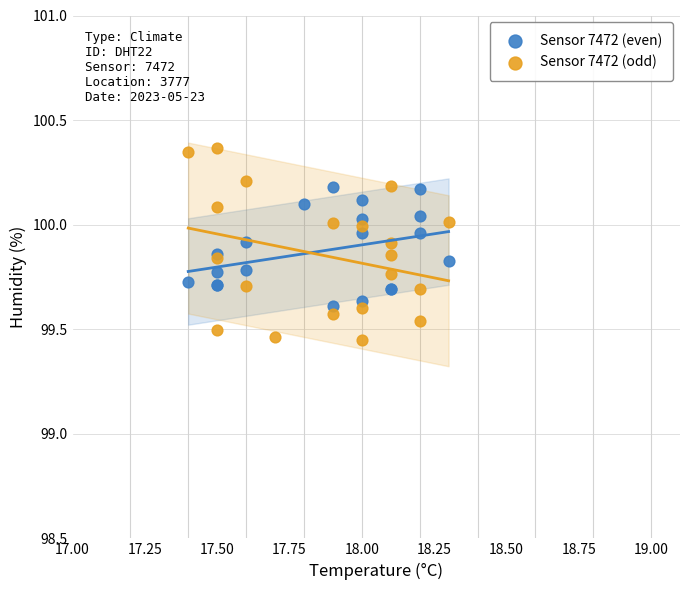

What are all the series names shown in the legend?

Sensor 7472 (even), Sensor 7472 (odd)